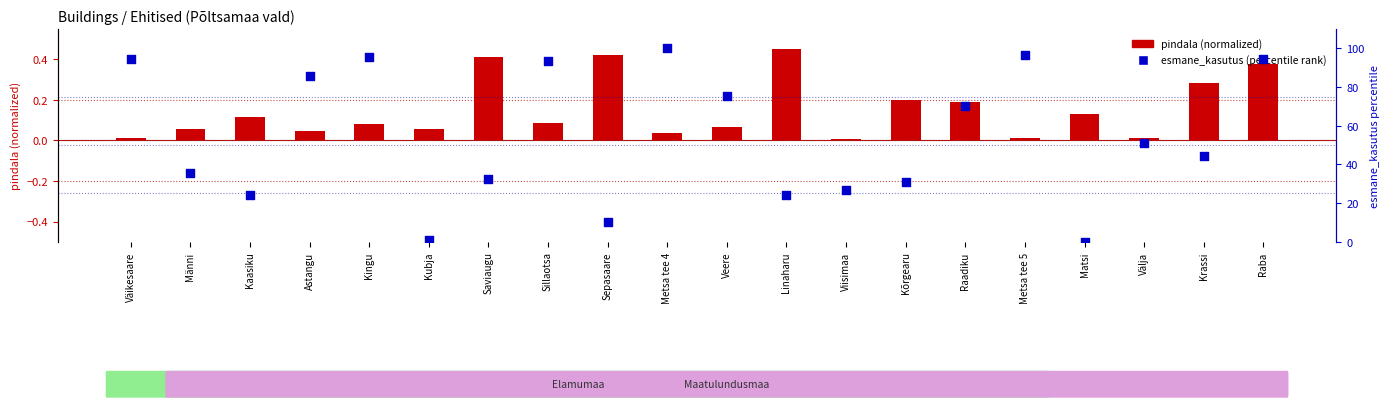

Which series has the widest spread of Y values?

esmane_kasutus (percentile)